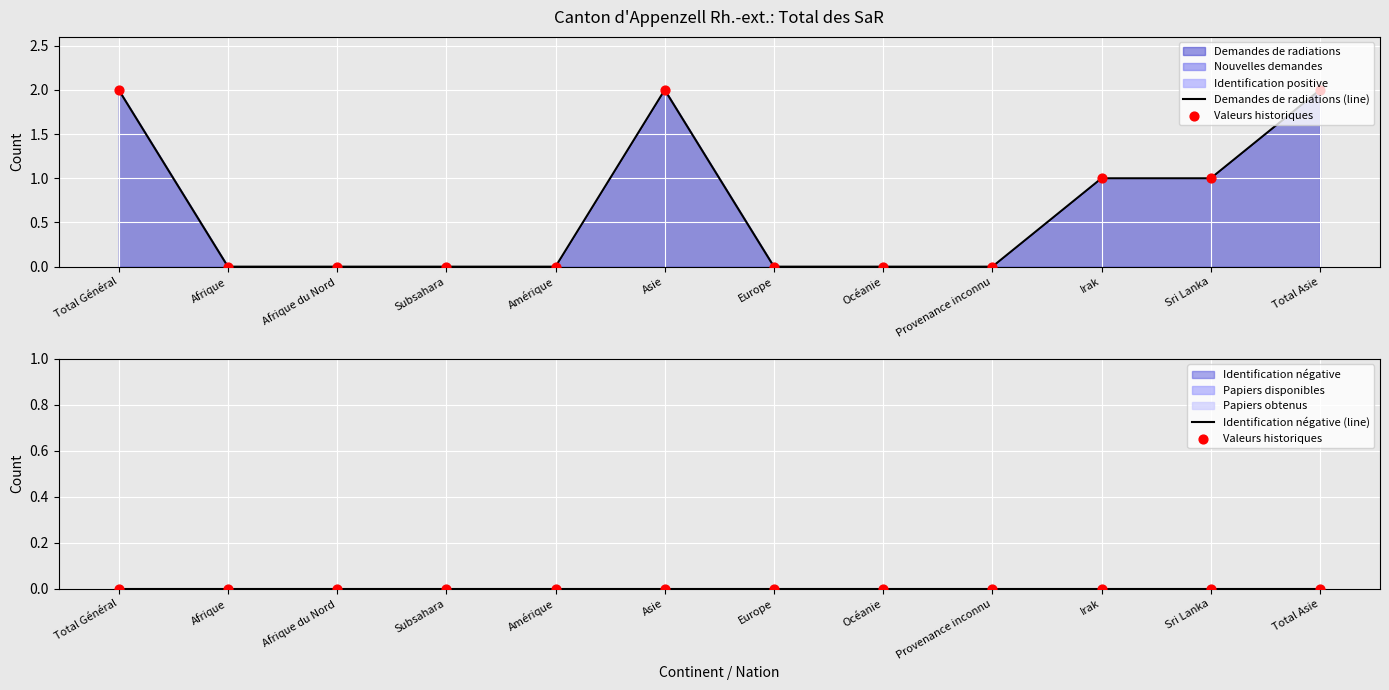

At how many categories does at least one series exceed 1?

3